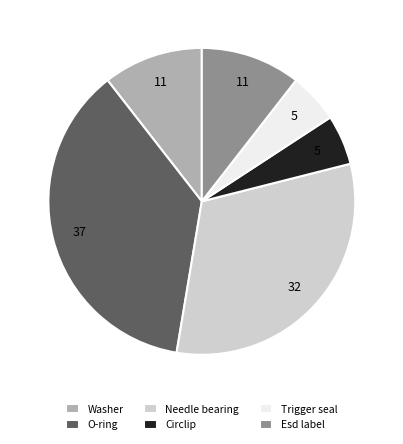

Does any single category account for the majority?

No